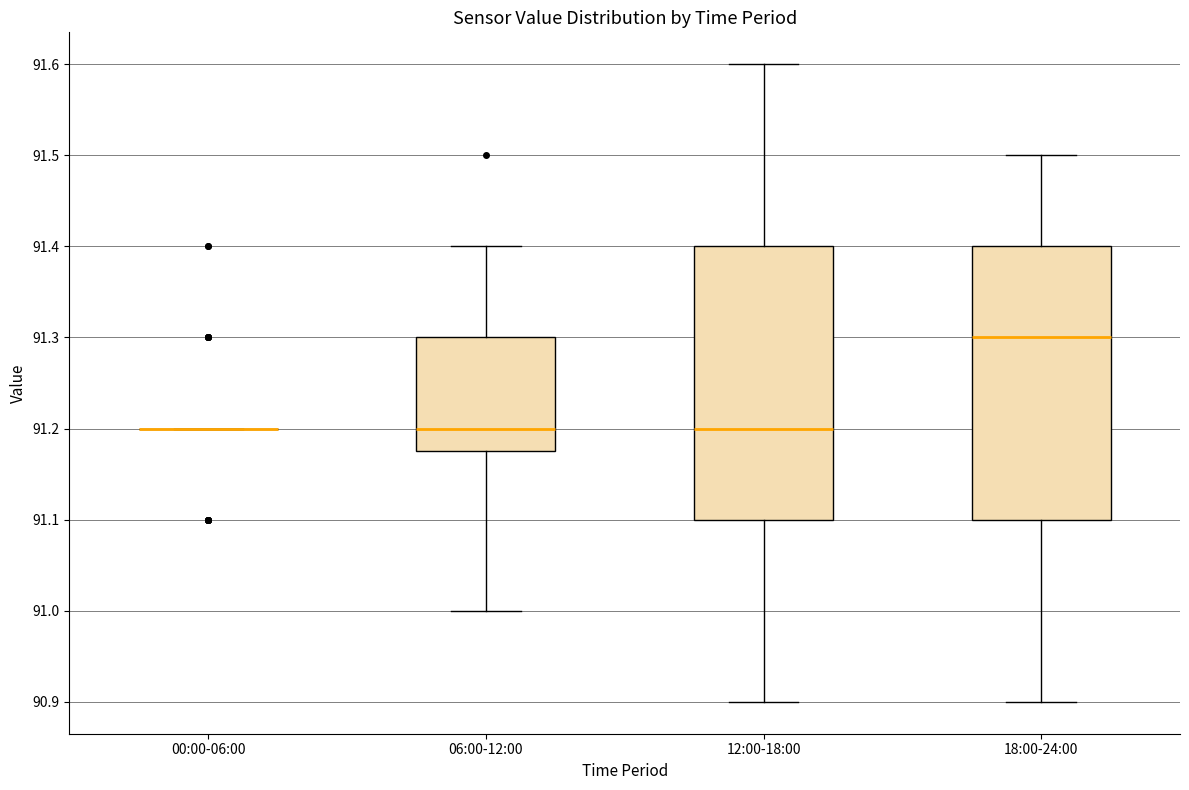

Reading left to right, read every box against the y-axis: the position of its median line, the range the box covers, and the ends of its whiskers. The values are not printed on the chart, so give them approximately, as read against the axis.

00:00-06:00: box collapsed to a line at 91.20, whiskers 91.20 to 91.20
06:00-12:00: median 91.20, box 91.18 to 91.30, whiskers 91.00 to 91.40
12:00-18:00: median 91.20, box 91.10 to 91.40, whiskers 90.90 to 91.60
18:00-24:00: median 91.30, box 91.10 to 91.40, whiskers 90.90 to 91.50